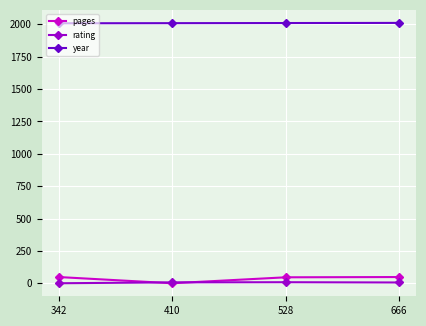

True or false: rating has a value of 7 at 410.

True